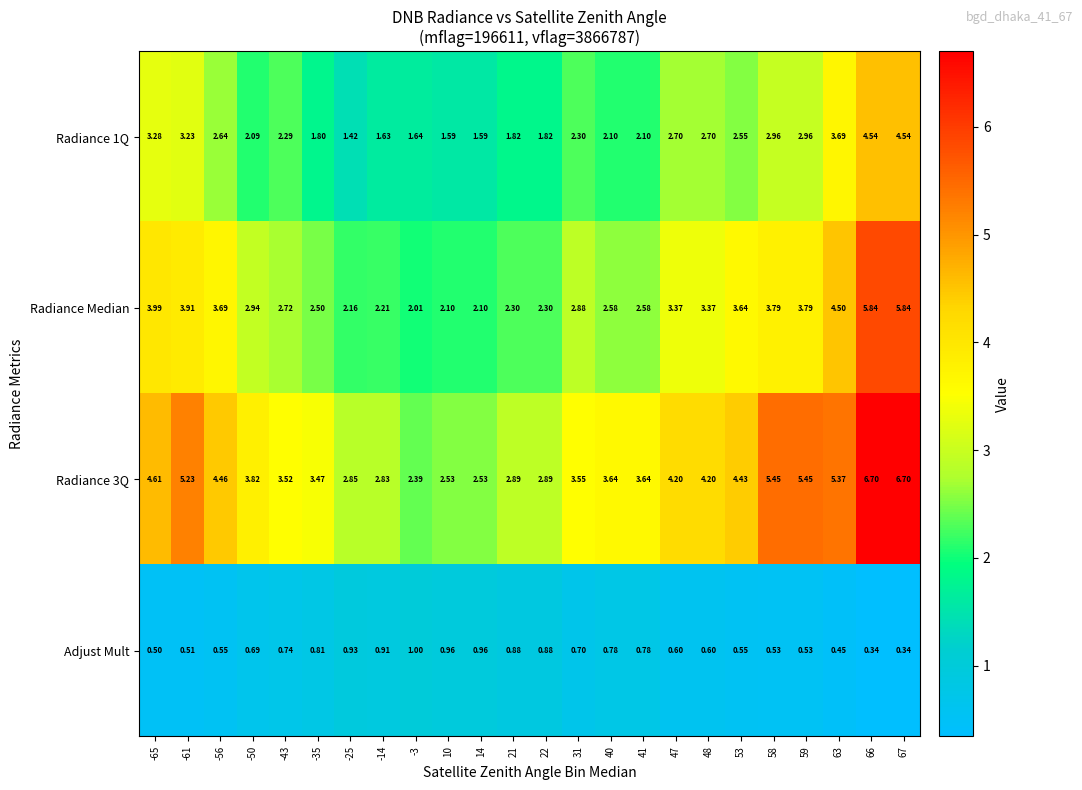

Is the value of Radiance 1Q at -56 greater than the value of Radiance Median at -25?

Yes